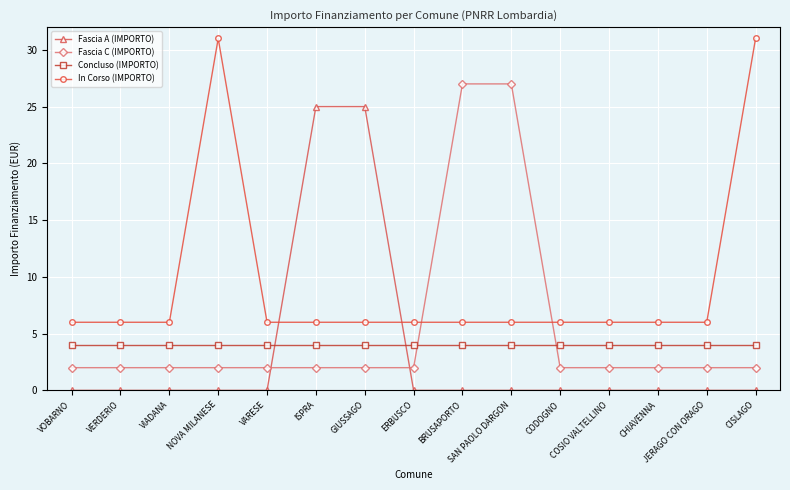

What is the total value across all series at CHIAVENNA?

12